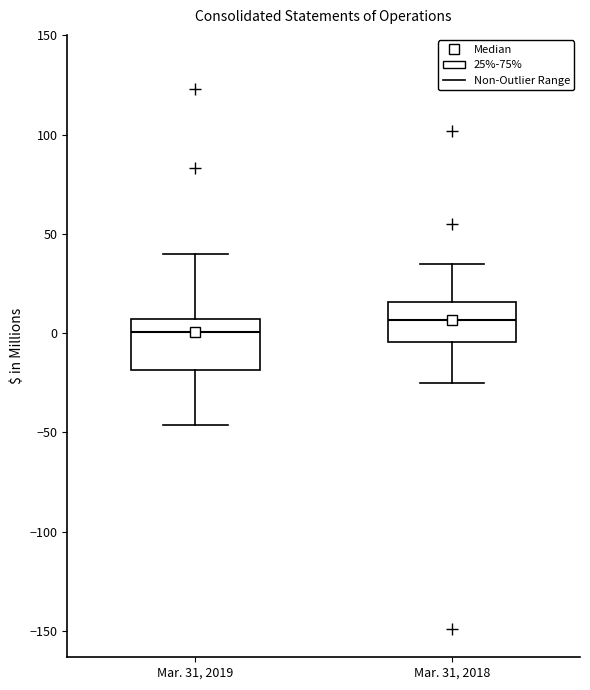

Reading left to right, transcribe this box plot: for each box, give where its median line is, the range the box spans, and where its two whiskers end, as read against the y-axis. The values are not printed on the chart, so give them approximately, as read against the axis.

Mar. 31, 2019: median 0, box -20 to 5, whiskers -45 to 40
Mar. 31, 2018: median 5, box -5 to 15, whiskers -25 to 35